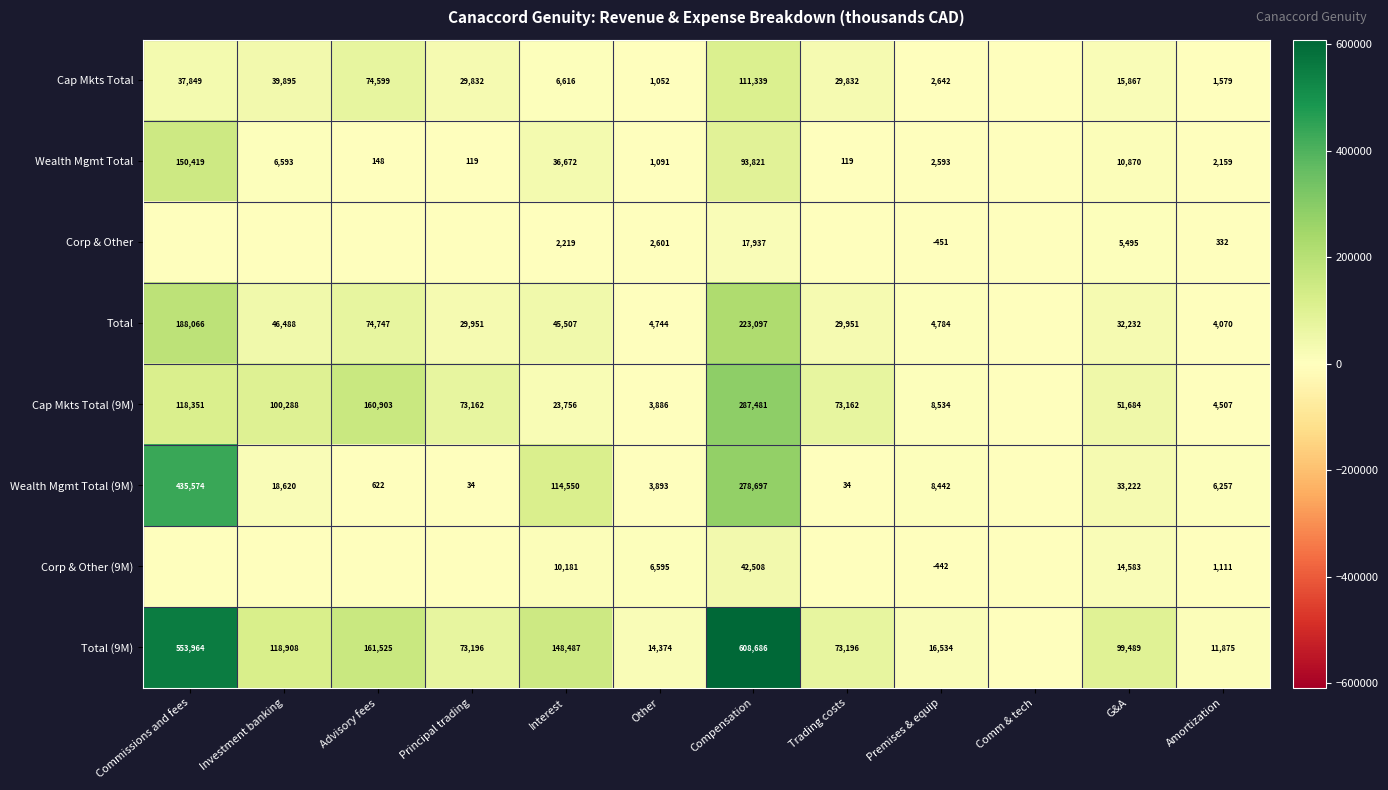

What is the difference between the highest and lowest values at Amortization?

11543